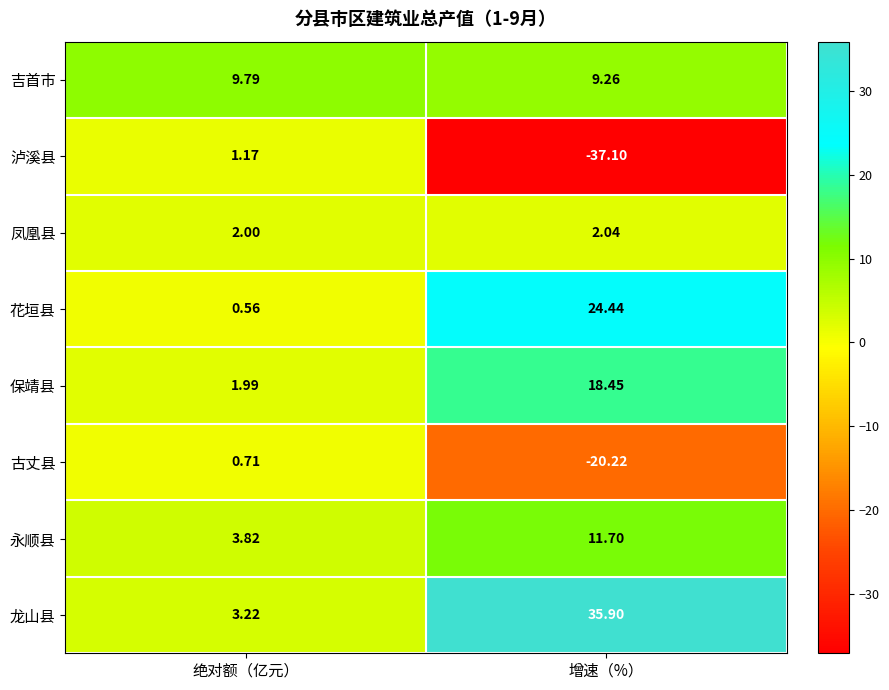

Where is 花垣县 nearest to the value 12?

绝对额（亿元）